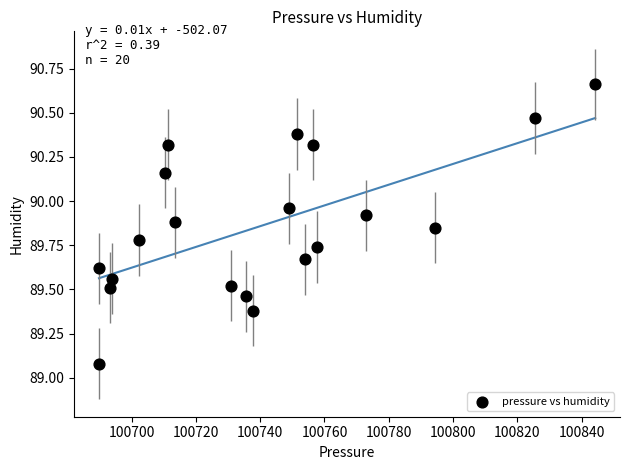

What Y value in the scatter plot is closest to 89?

89.1